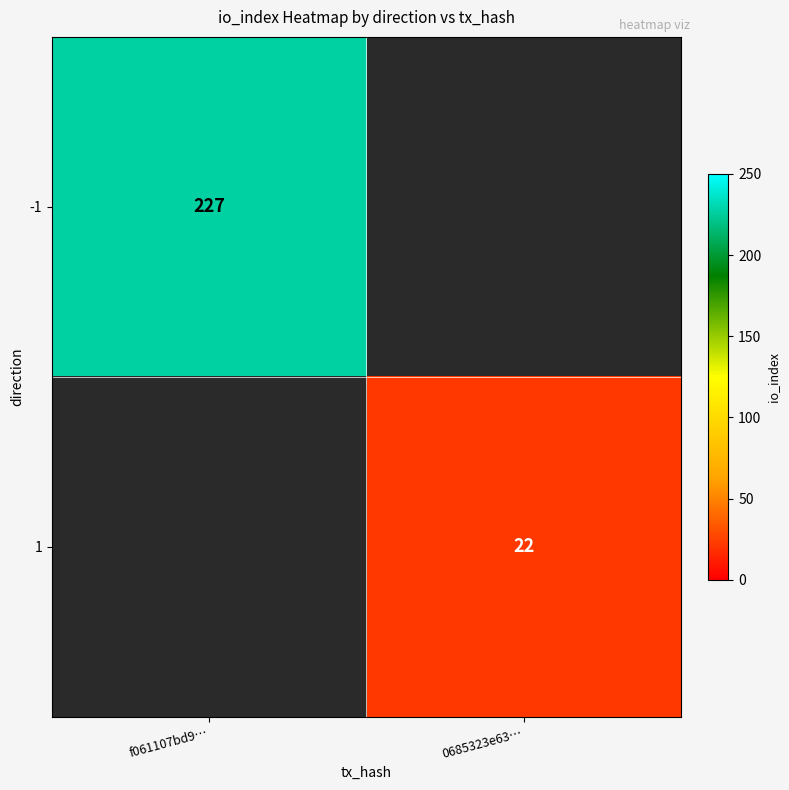

The -1 series shows 88 at f061107bd9…. True or false?

False